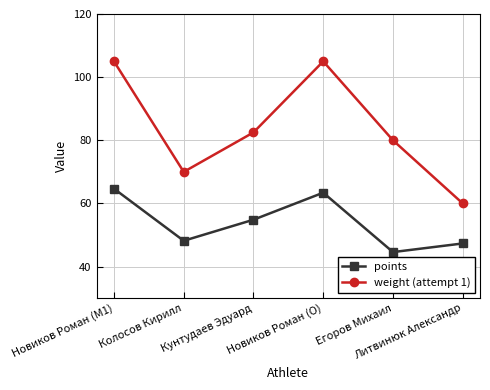

True or false: points and weight (attempt 1) cross at least once.

False